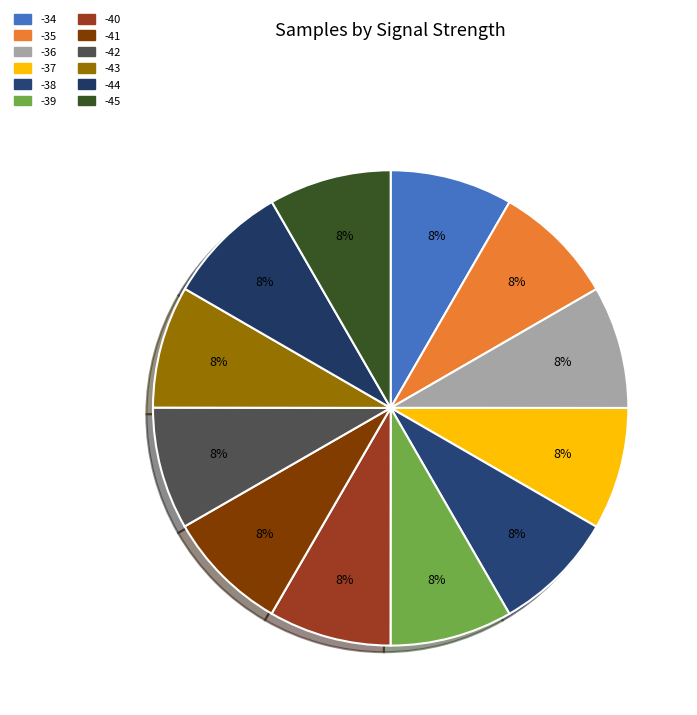

To the nearest percent, what portion does -37 represent?

8%